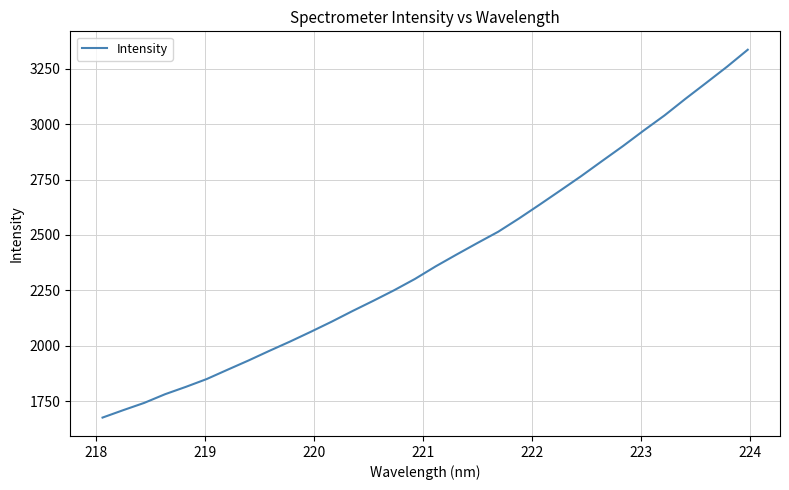

What is the difference between the maximum and minimum values?

1659.7